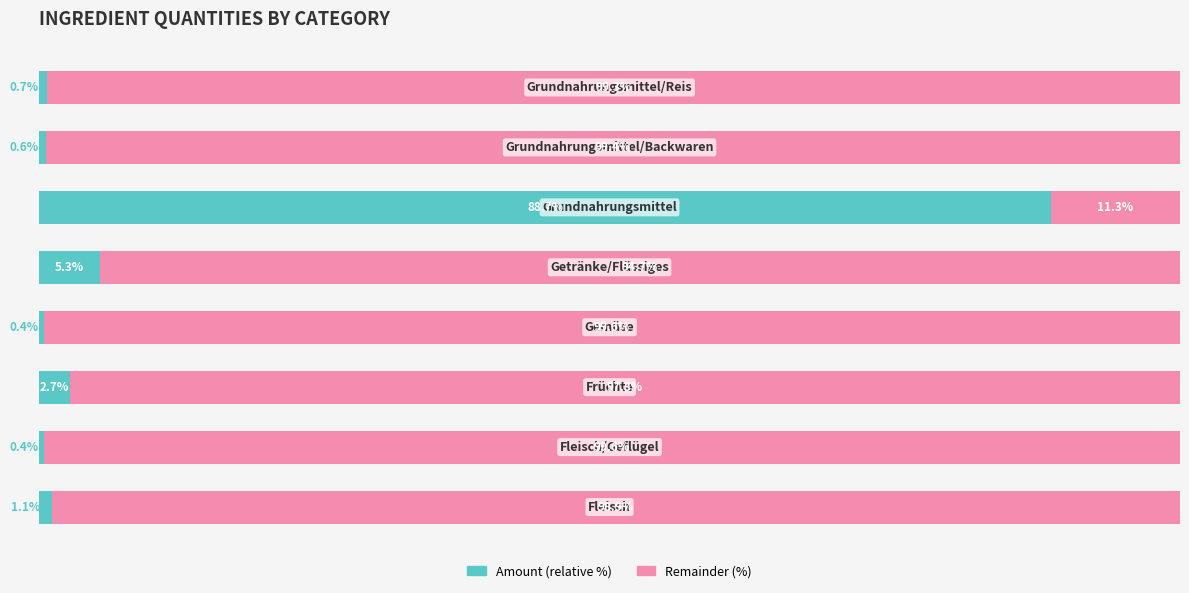

What is the maximum value for Amount (relative %)?

88.7